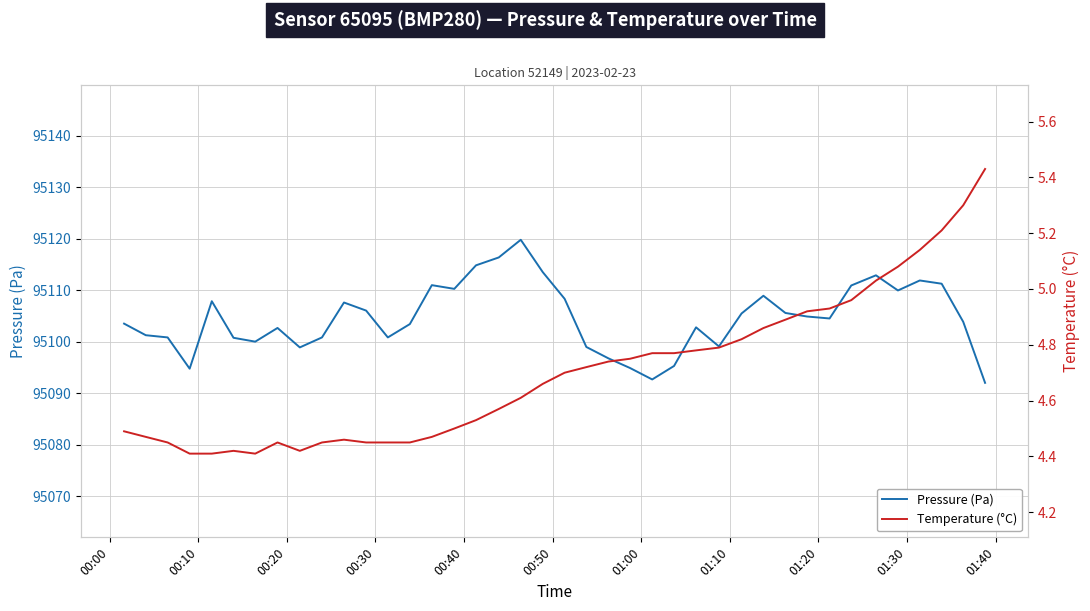

What is the lowest value of the Pressure (Pa) series?

95092.1